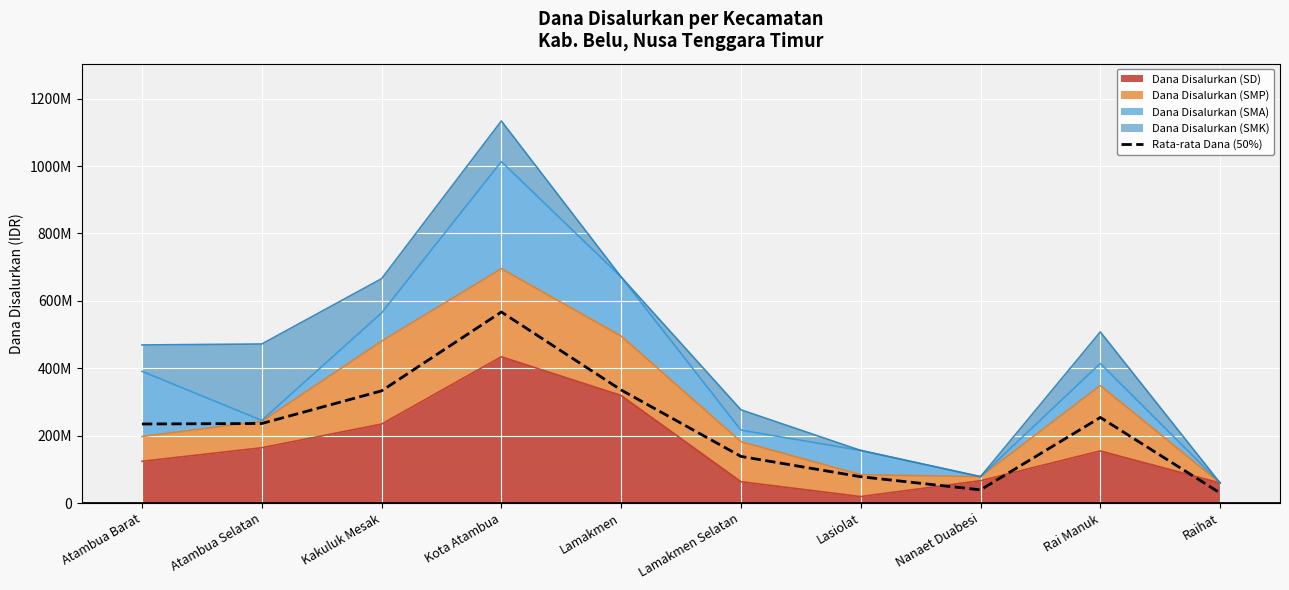

True or false: the data shows 234525000 at Atambua Barat.

True